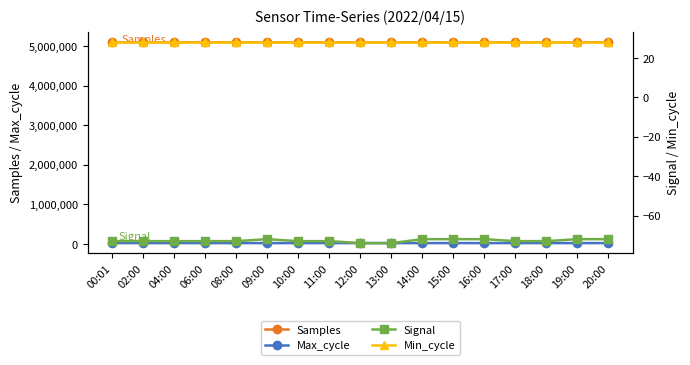

Which series has the widest spread of values?

Samples